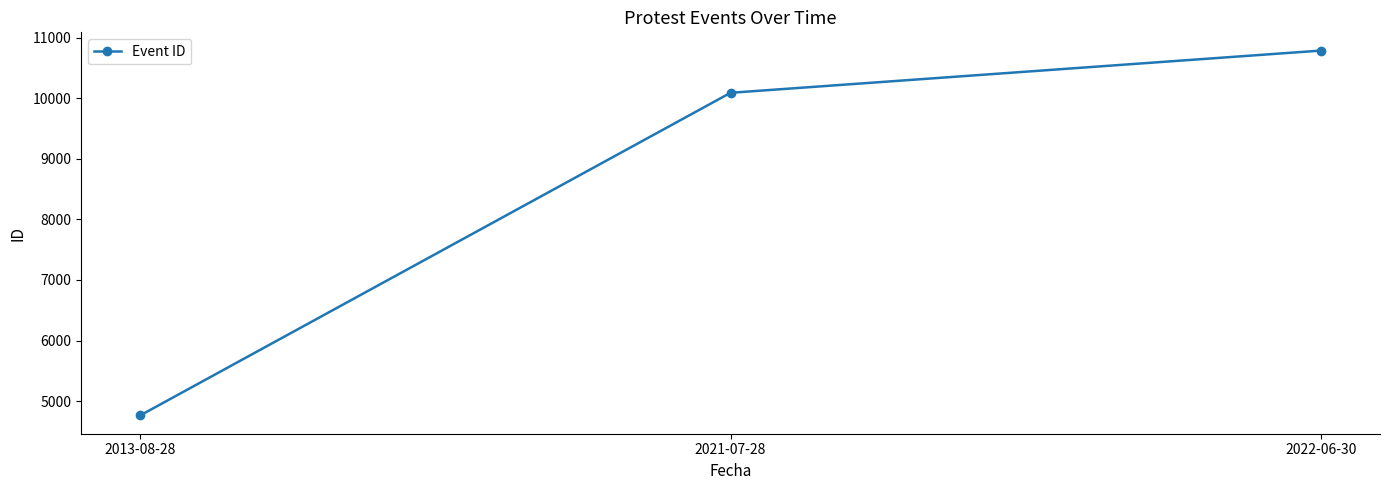

What is the difference between the values at 2021-07-28 and 2013-08-28?

5326